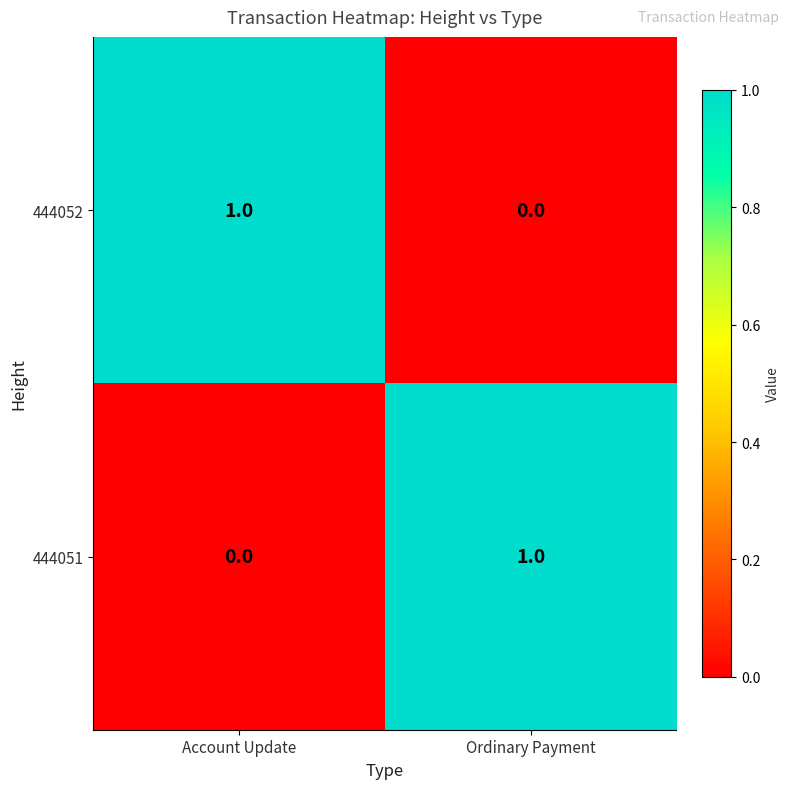

At Ordinary Payment, list the series in order from smallest to largest.

444052, 444051